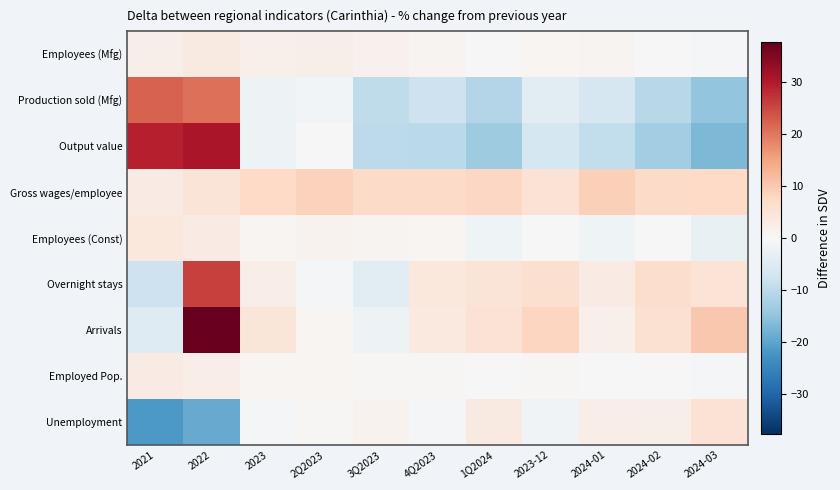

At how many categories does at least one series exceed 1?

11